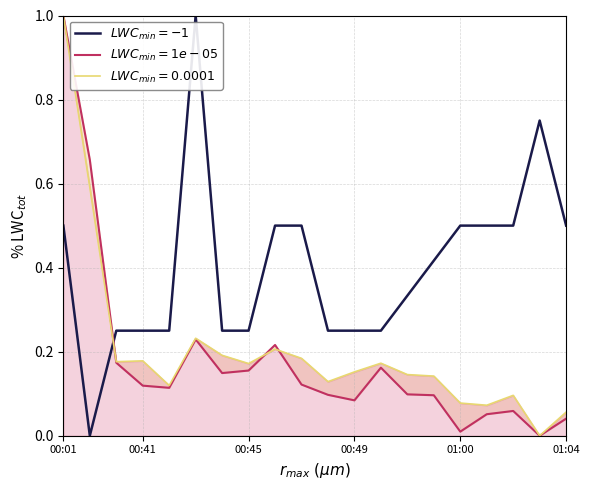

Read the $LWC_{min}=1e-05$ value at 00:45.

0.2